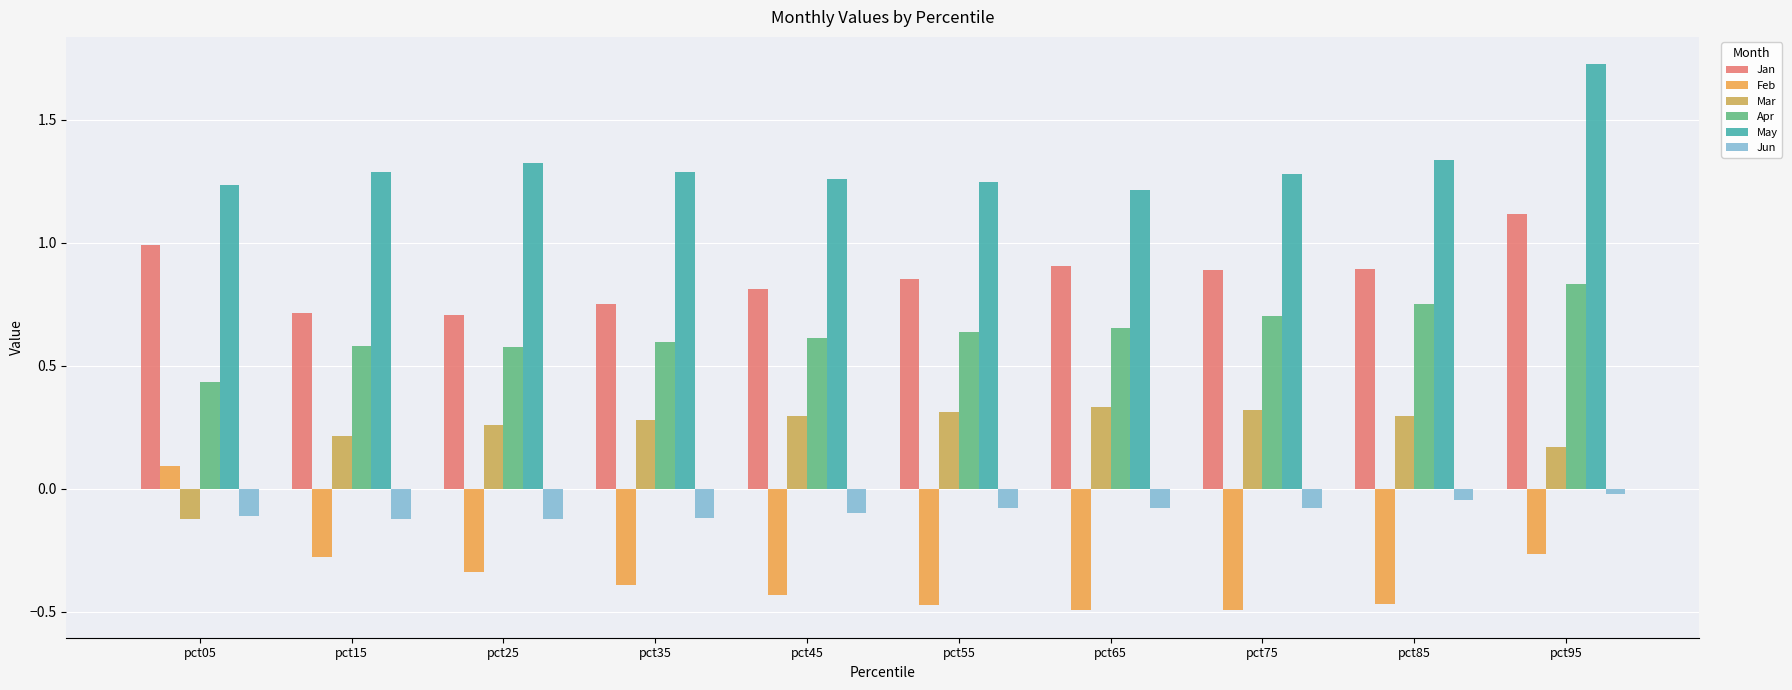

What are all the series names shown in the legend?

Jan, Feb, Mar, Apr, May, Jun